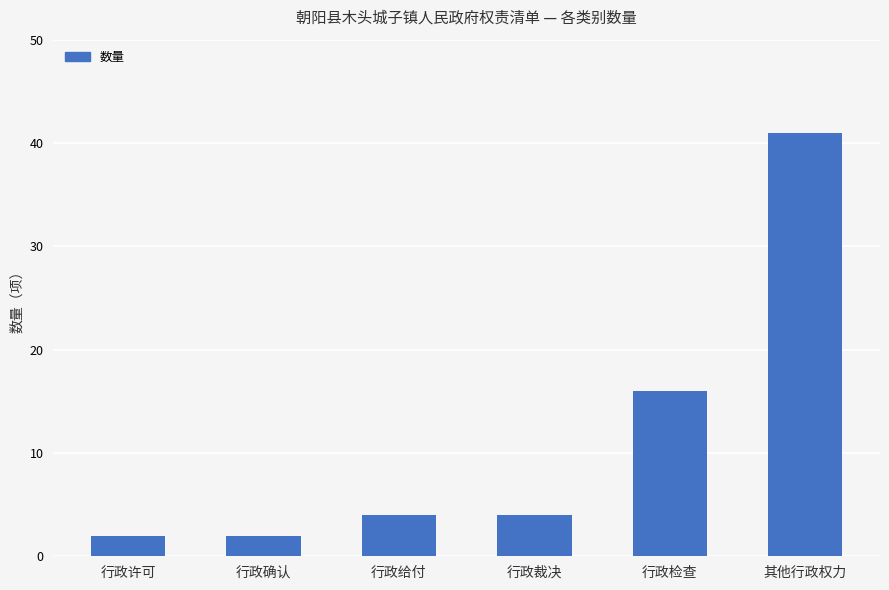

What is the sum of all values?

69